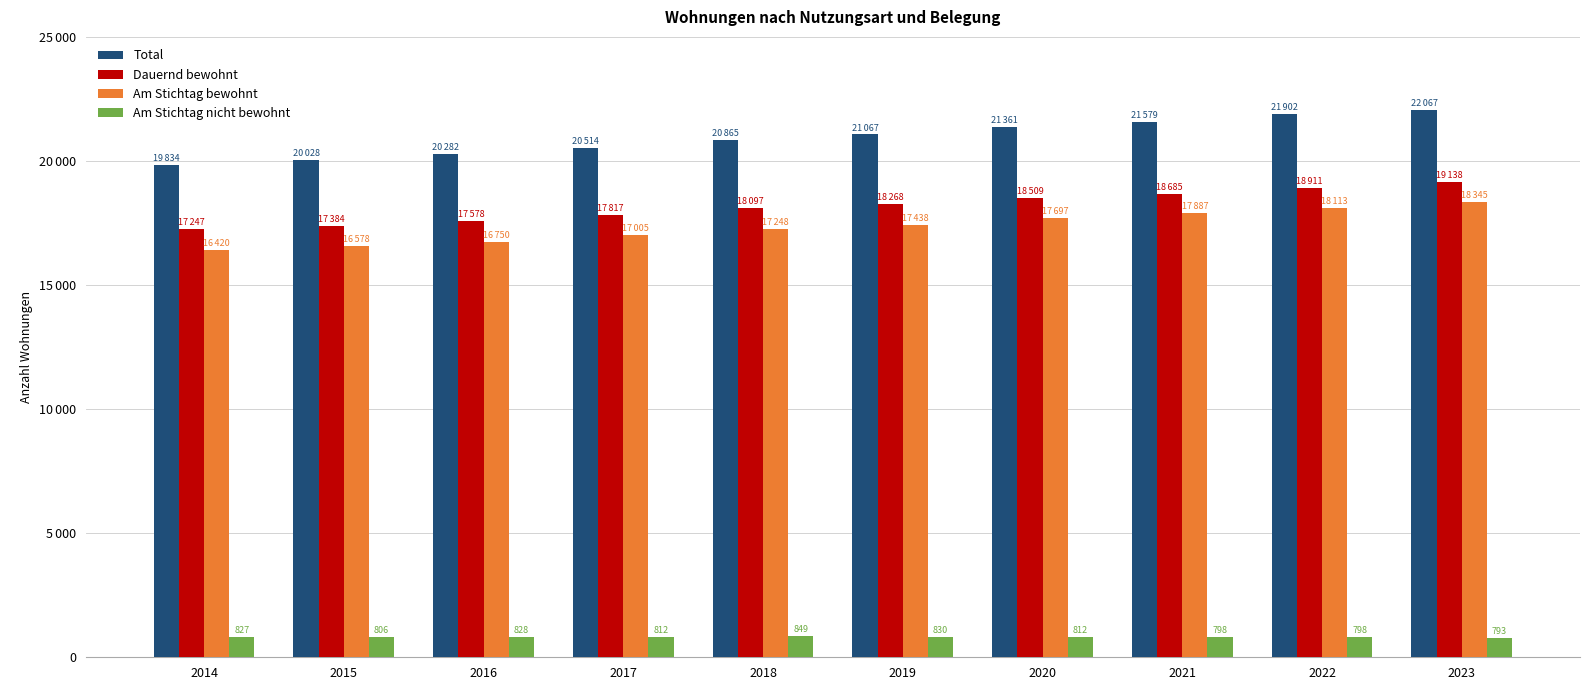

What is the average value of the Total series?

20950